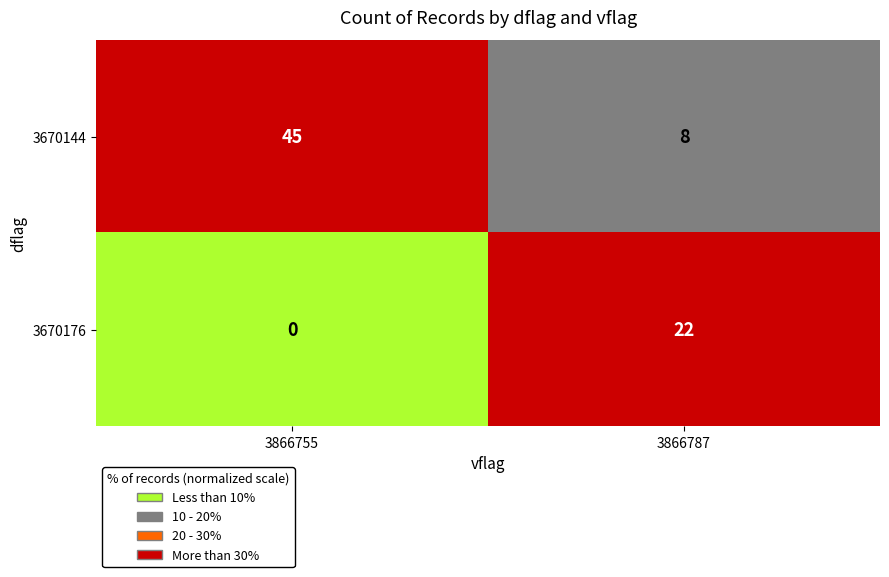

The 3670176 series shows 22 at 3866787. True or false?

True